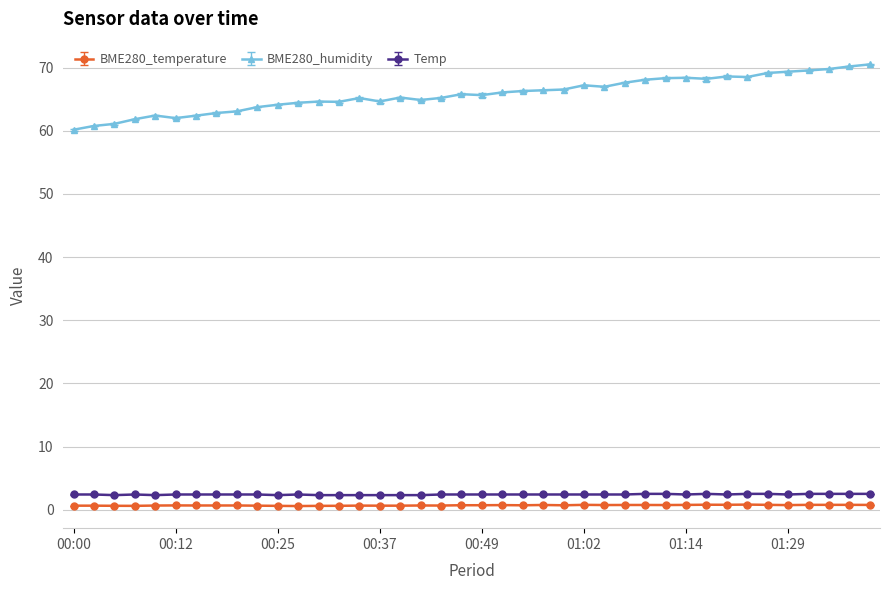

Reading left to right, transcribe all the data shown in this chart.

BME280_temperature: 2022/04/01 00:00:39=0.6	2022/04/01 00:03:06=0.6	2022/04/01 00:05:35=0.6	2022/04/01 00:08:02=0.6	2022/04/01 00:10:29=0.7	2022/04/01 00:12:55=0.7	2022/04/01 00:15:21=0.7	2022/04/01 00:17:47=0.7	2022/04/01 00:20:14=0.7	2022/04/01 00:22:41=0.6	2022/04/01 00:25:08=0.6	2022/04/01 00:27:35=0.6	2022/04/01 00:30:01=0.6	2022/04/01 00:32:29=0.6	2022/04/01 00:34:55=0.6	2022/04/01 00:37:21=0.6	2022/04/01 00:39:47=0.6	2022/04/01 00:42:13=0.7	2022/04/01 00:44:42=0.7	2022/04/01 00:47:14=0.7	2022/04/01 00:49:43=0.7	2022/04/01 00:52:14=0.7	2022/04/01 00:54:42=0.7	2022/04/01 00:57:12=0.7	2022/04/01 00:59:38=0.7	2022/04/01 01:02:14=0.8	2022/04/01 01:04:41=0.7	2022/04/01 01:07:07=0.7	2022/04/01 01:09:33=0.7	2022/04/01 01:12:00=0.7	2022/04/01 01:14:34=0.8	2022/04/01 01:17:05=0.8	2022/04/01 01:19:31=0.8	2022/04/01 01:21:59=0.8	2022/04/01 01:26:59=0.8	2022/04/01 01:29:29=0.7	2022/04/01 01:31:58=0.8	2022/04/01 01:34:27=0.8	2022/04/01 01:36:54=0.8	2022/04/01 01:39:21=0.8
BME280_humidity: 2022/04/01 00:00:39=60.2	2022/04/01 00:03:06=60.8	2022/04/01 00:05:35=61.1	2022/04/01 00:08:02=61.8	2022/04/01 00:10:29=62.4	2022/04/01 00:12:55=62.0	2022/04/01 00:15:21=62.4	2022/04/01 00:17:47=62.8	2022/04/01 00:20:14=63.1	2022/04/01 00:22:41=63.8	2022/04/01 00:25:08=64.1	2022/04/01 00:27:35=64.4	2022/04/01 00:30:01=64.6	2022/04/01 00:32:29=64.6	2022/04/01 00:34:55=65.2	2022/04/01 00:37:21=64.7	2022/04/01 00:39:47=65.3	2022/04/01 00:42:13=64.9	2022/04/01 00:44:42=65.2	2022/04/01 00:47:14=65.8	2022/04/01 00:49:43=65.7	2022/04/01 00:52:14=66.1	2022/04/01 00:54:42=66.3	2022/04/01 00:57:12=66.4	2022/04/01 00:59:38=66.5	2022/04/01 01:02:14=67.2	2022/04/01 01:04:41=67.0	2022/04/01 01:07:07=67.6	2022/04/01 01:09:33=68.1	2022/04/01 01:12:00=68.3	2022/04/01 01:14:34=68.4	2022/04/01 01:17:05=68.2	2022/04/01 01:19:31=68.6	2022/04/01 01:21:59=68.5	2022/04/01 01:26:59=69.2	2022/04/01 01:29:29=69.4	2022/04/01 01:31:58=69.6	2022/04/01 01:34:27=69.8	2022/04/01 01:36:54=70.2	2022/04/01 01:39:21=70.5
Temp: 2022/04/01 00:00:39=2.4	2022/04/01 00:03:06=2.4	2022/04/01 00:05:35=2.3	2022/04/01 00:08:02=2.4	2022/04/01 00:10:29=2.3	2022/04/01 00:12:55=2.4	2022/04/01 00:15:21=2.4	2022/04/01 00:17:47=2.4	2022/04/01 00:20:14=2.4	2022/04/01 00:22:41=2.4	2022/04/01 00:25:08=2.3	2022/04/01 00:27:35=2.4	2022/04/01 00:30:01=2.3	2022/04/01 00:32:29=2.3	2022/04/01 00:34:55=2.3	2022/04/01 00:37:21=2.3	2022/04/01 00:39:47=2.3	2022/04/01 00:42:13=2.3	2022/04/01 00:44:42=2.4	2022/04/01 00:47:14=2.4	2022/04/01 00:49:43=2.4	2022/04/01 00:52:14=2.4	2022/04/01 00:54:42=2.4	2022/04/01 00:57:12=2.4	2022/04/01 00:59:38=2.4	2022/04/01 01:02:14=2.4	2022/04/01 01:04:41=2.4	2022/04/01 01:07:07=2.4	2022/04/01 01:09:33=2.5	2022/04/01 01:12:00=2.5	2022/04/01 01:14:34=2.4	2022/04/01 01:17:05=2.5	2022/04/01 01:19:31=2.4	2022/04/01 01:21:59=2.5	2022/04/01 01:26:59=2.5	2022/04/01 01:29:29=2.4	2022/04/01 01:31:58=2.5	2022/04/01 01:34:27=2.5	2022/04/01 01:36:54=2.5	2022/04/01 01:39:21=2.5